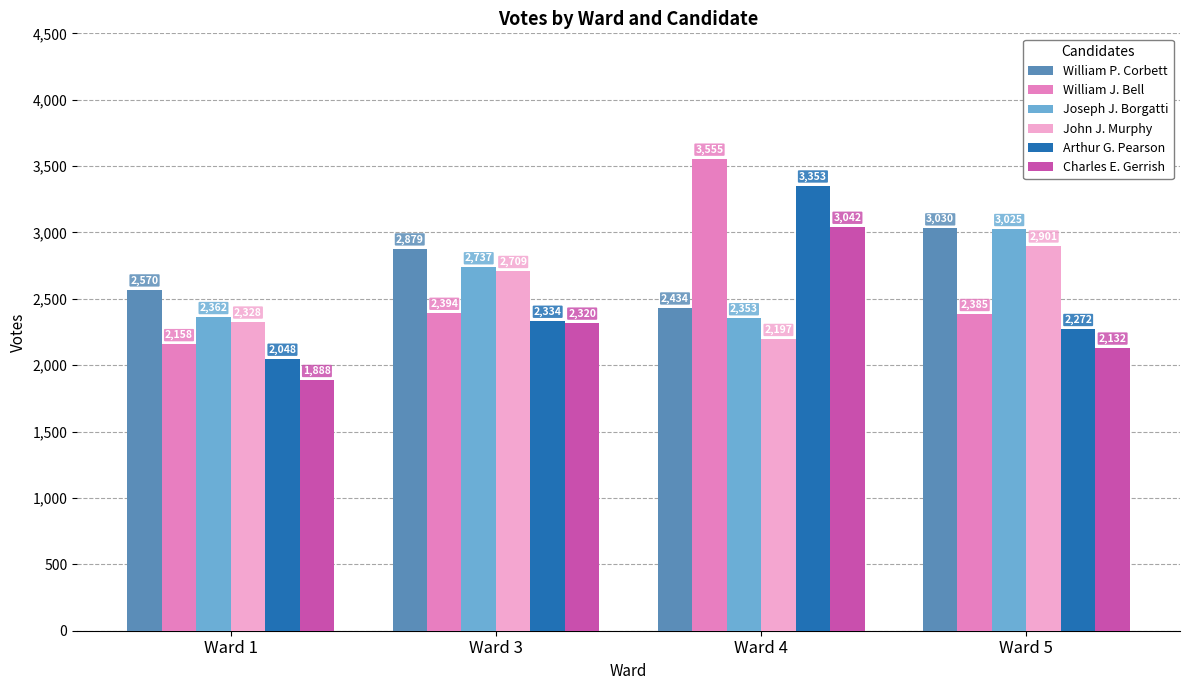

Reading left to right, extract all data points from this chart.

William P. Corbett: Ward 1=2570	Ward 3=2879	Ward 4=2434	Ward 5=3030
William J. Bell: Ward 1=2158	Ward 3=2394	Ward 4=3555	Ward 5=2385
Joseph J. Borgatti: Ward 1=2362	Ward 3=2737	Ward 4=2353	Ward 5=3025
John J. Murphy: Ward 1=2328	Ward 3=2709	Ward 4=2197	Ward 5=2901
Arthur G. Pearson: Ward 1=2048	Ward 3=2334	Ward 4=3353	Ward 5=2272
Charles E. Gerrish: Ward 1=1888	Ward 3=2320	Ward 4=3042	Ward 5=2132